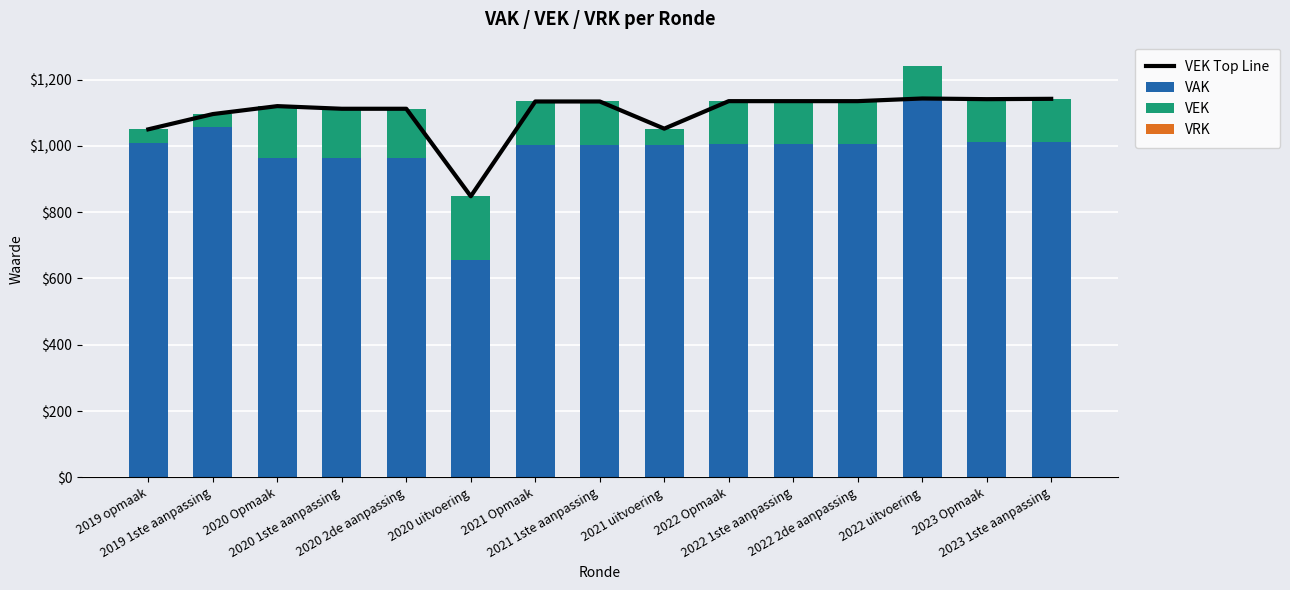

What is the value of the VEK Top Line bar at the 10th from the left?

1135